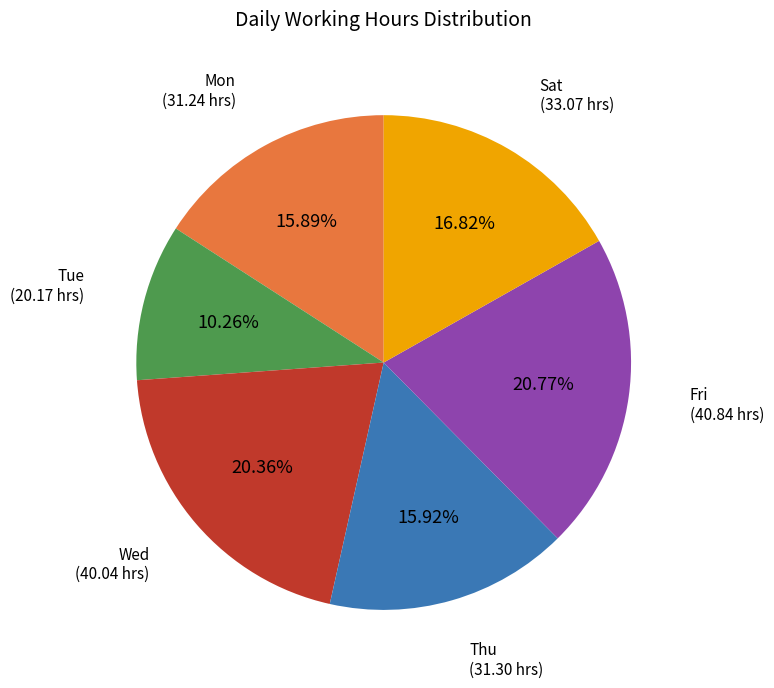

Is there a majority slice in this chart?

No